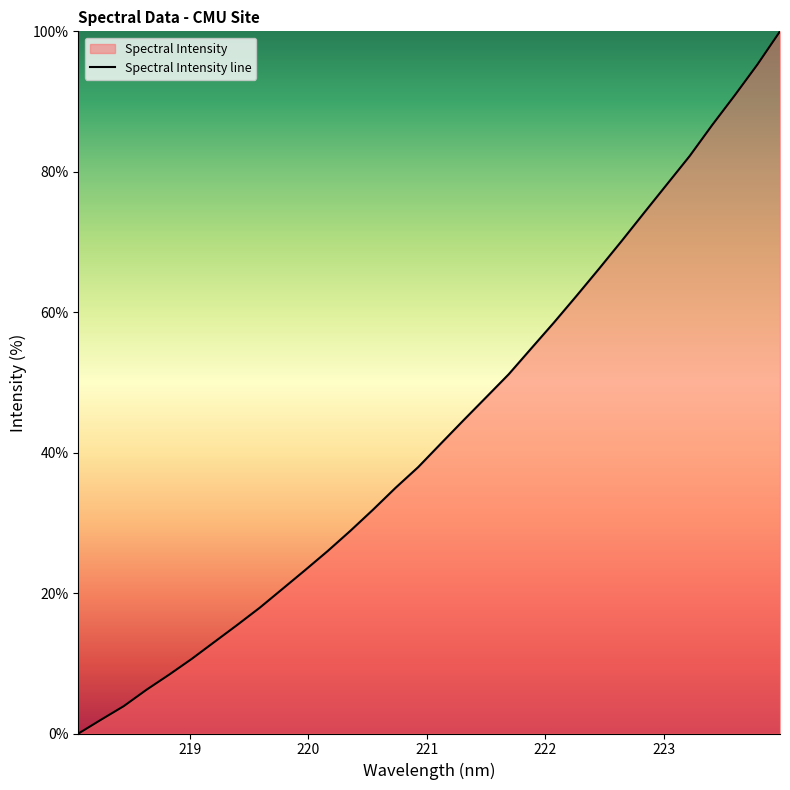

What is the maximum value shown in the chart?

100.0